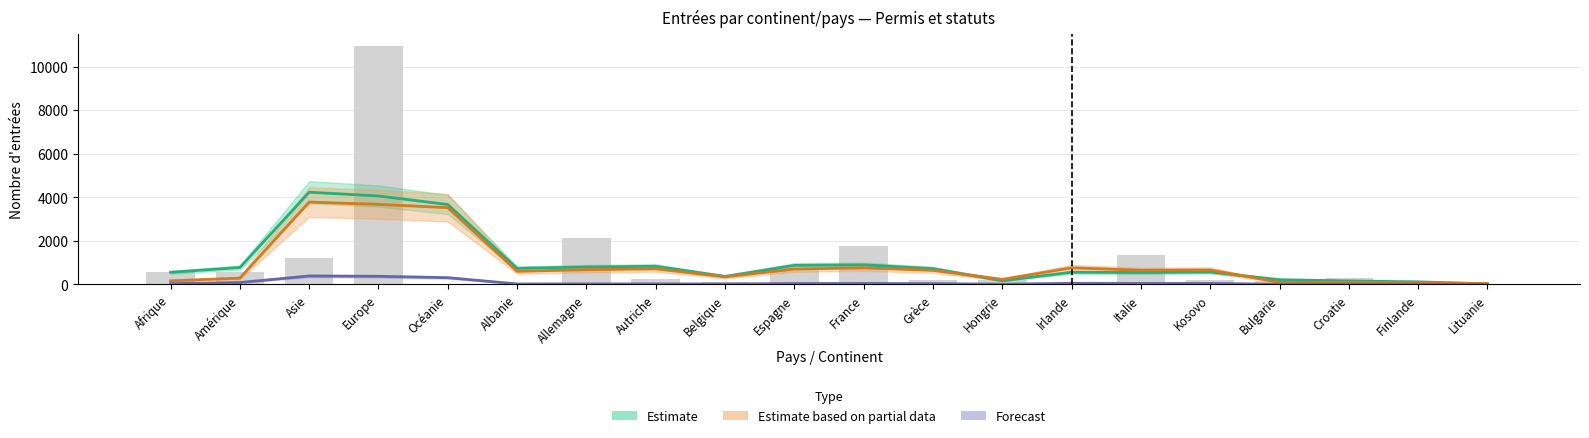

Reading left to right, transcribe all the data shown in this chart.

Estimate (Permis B): Afrique=561.0	Amérique=779.7	Asie=4235.0	Europe=4063.0	Océanie=3669.3	Albanie=739.7	Allemagne=803.7	Autriche=834.7	Belgique=371.3	Espagne=877.3	France=900.7	Grèce=726.7	Hongrie=171.7	Irlande=561.3	Italie=550.3	Kosovo=573.0	Bulgarie=220.7	Croatie=164.7	Finlande=122.0	Lituanie=26.3
Estimate based on partial data (Non perm.): Afrique=168.7	Amérique=293.7	Asie=3783.0	Europe=3678.7	Océanie=3526.0	Albanie=604.0	Allemagne=677.7	Autriche=719.0	Belgique=352.0	Espagne=708.7	France=764.0	Grèce=650.7	Hongrie=234.0	Irlande=765.0	Italie=654.7	Kosovo=665.7	Bulgarie=99.7	Croatie=104.0	Finlande=88.0	Lituanie=41.0
Forecast (Permis L): Afrique=37.7	Amérique=90.7	Asie=390.7	Europe=375.7	Océanie=313.3	Albanie=25.3	Allemagne=26.3	Autriche=27.7	Belgique=23.7	Espagne=45.7	France=47.0	Grèce=38.7	Hongrie=14.7	Irlande=56.0	Italie=47.0	Kosovo=48.3	Bulgarie=10.7	Croatie=10.7	Finlande=7.7	Lituanie=0.7
Permis B Total: Afrique=563.0	Amérique=557.0	Asie=1219.0	Europe=10929.0	Océanie=41.0	Albanie=38.0	Allemagne=2140.0	Autriche=233.0	Belgique=131.0	Espagne=750.0	France=1751.0	Grèce=201.0	Hongrie=228.0	Irlande=86.0	Italie=1370.0	Kosovo=195.0	Bulgarie=154.0	Croatie=313.0	Finlande=27.0	Lituanie=26.0